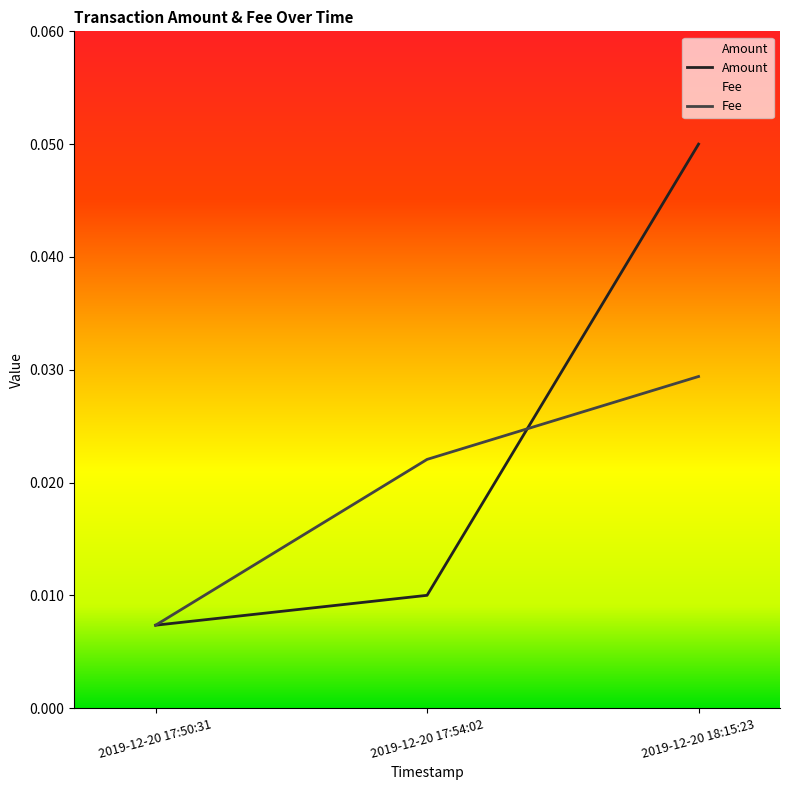

Which series has the widest spread of values?

Amount